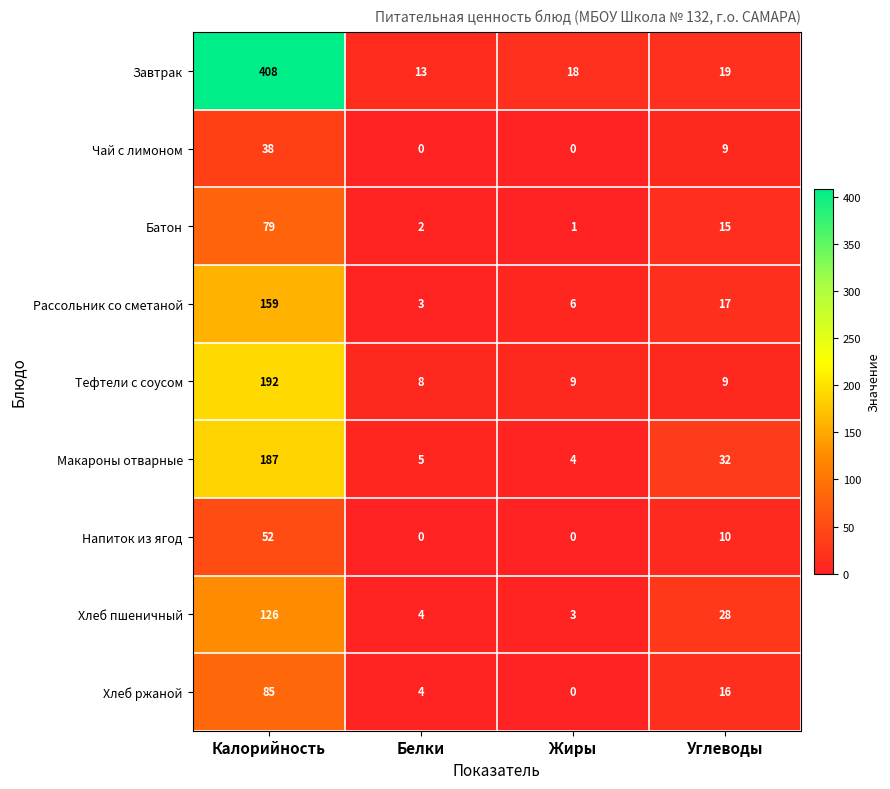

What is the sum of all Макароны отварные values?

228